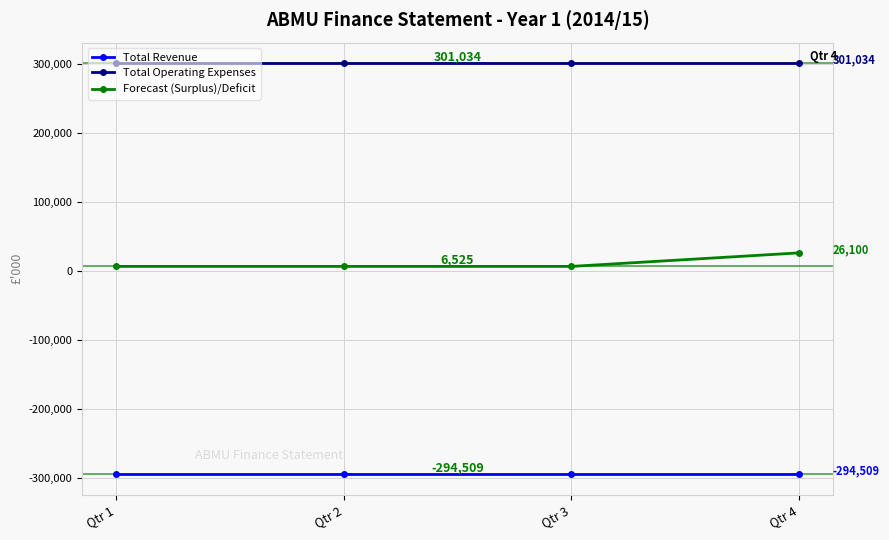

Reading left to right, what are all the values shown in this chart?

Total Revenue: Qtr 1=-294509	Qtr 2=-294509	Qtr 3=-294509	Qtr 4=-294509
Total Operating Expenses: Qtr 1=301034	Qtr 2=301034	Qtr 3=301034	Qtr 4=301034
Forecast (Surplus)/Deficit: Qtr 1=6525	Qtr 2=6525	Qtr 3=6525	Qtr 4=26100